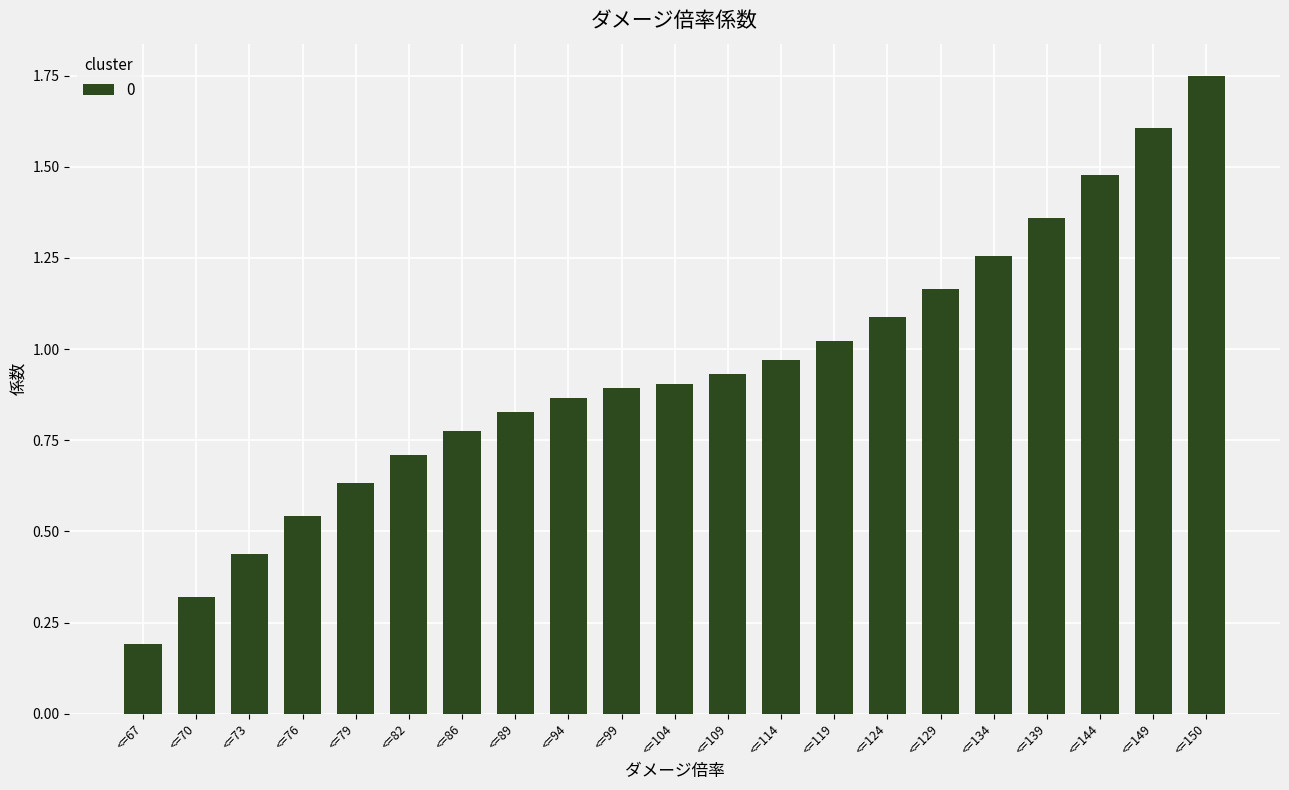

What is the sum of all values?

19.7